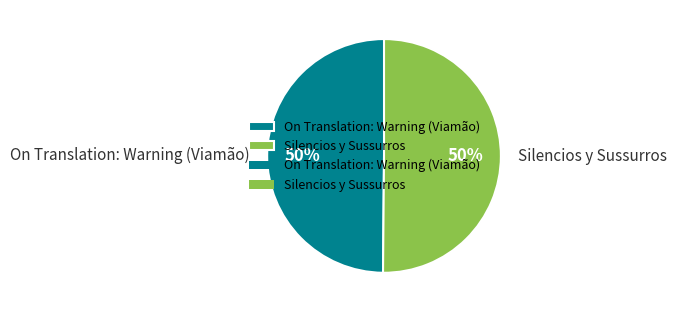

To the nearest percent, what portion does Silencios y Sussurros represent?

50%